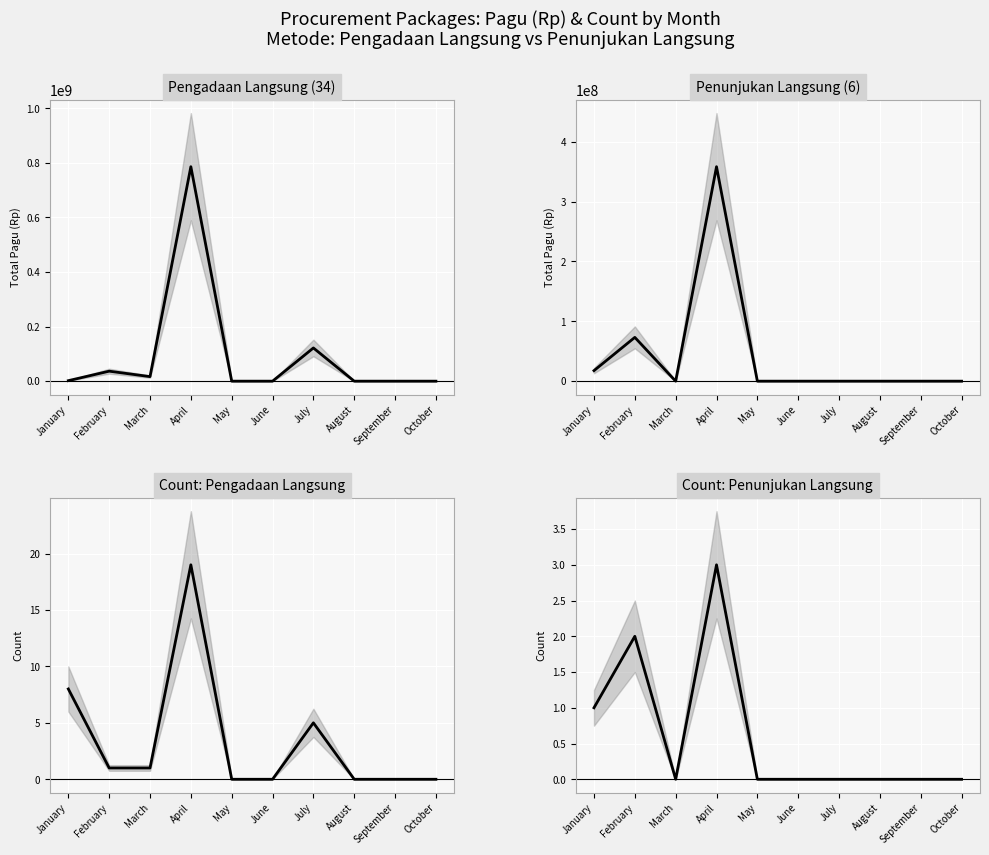

At which category is the sum across all series the highest?

April